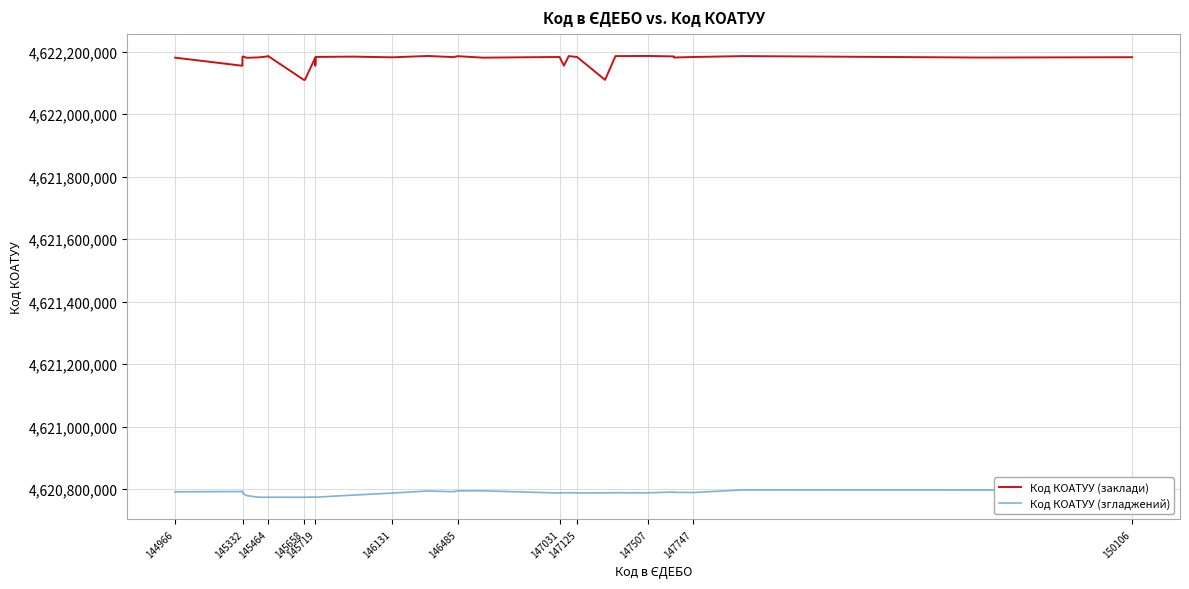

Which series has the widest spread of values?

Код КОАТУУ (заклади)